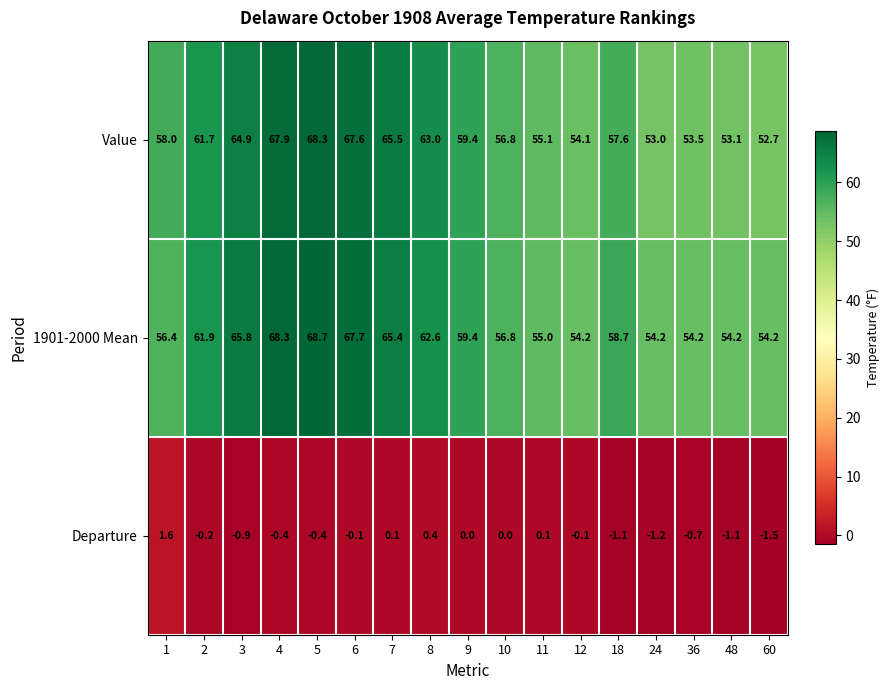

Read the Departure value at 48.

-1.1